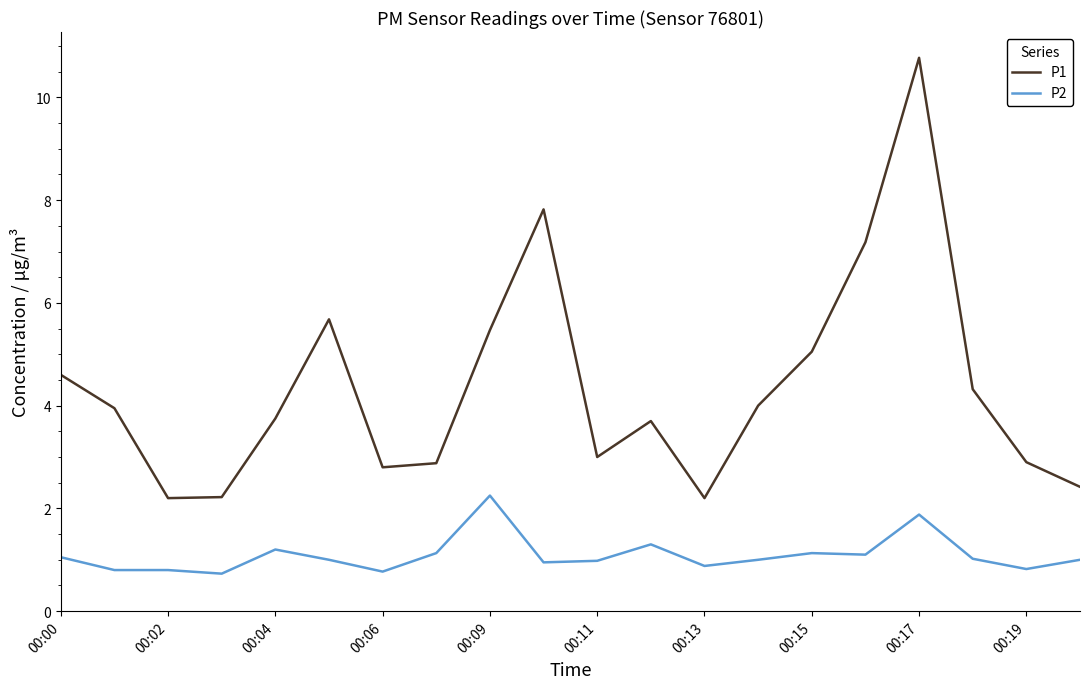

What is the smallest value displayed?

0.7